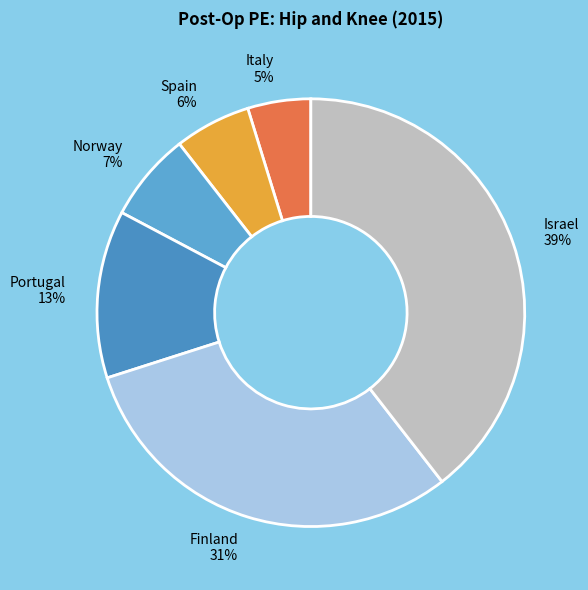

What percentage is the Spain slice, to the nearest percent?

6%